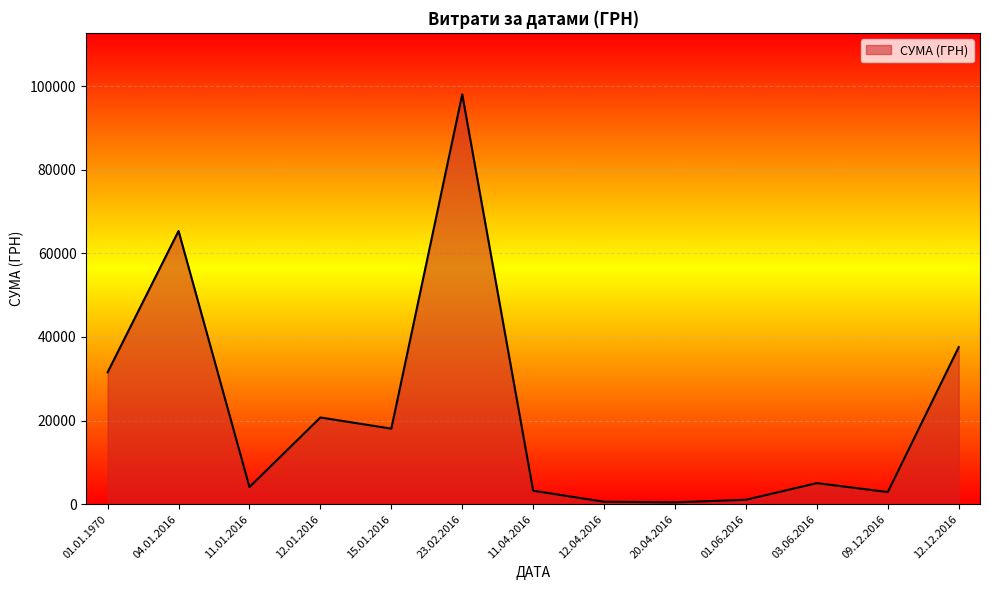

What is the smallest value displayed?

450.0